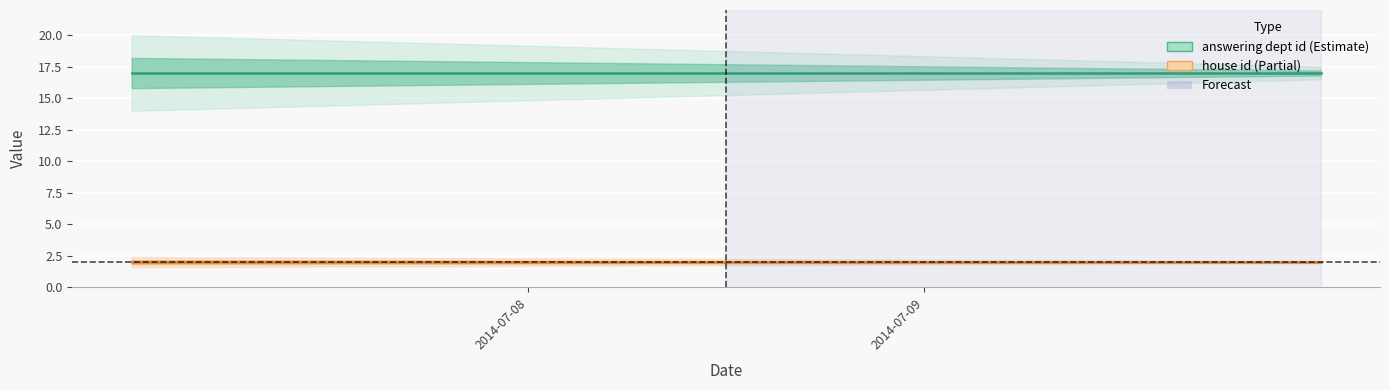

What is the average value of the house id series?

2